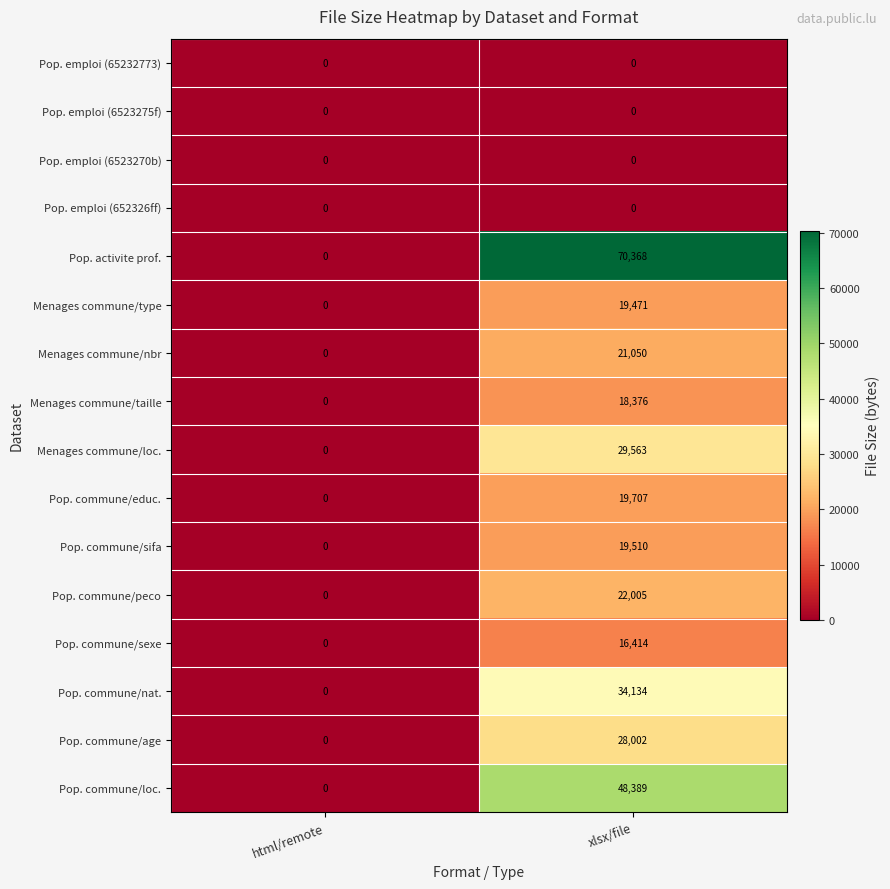

At which category is the sum across all series the highest?

xlsx/file